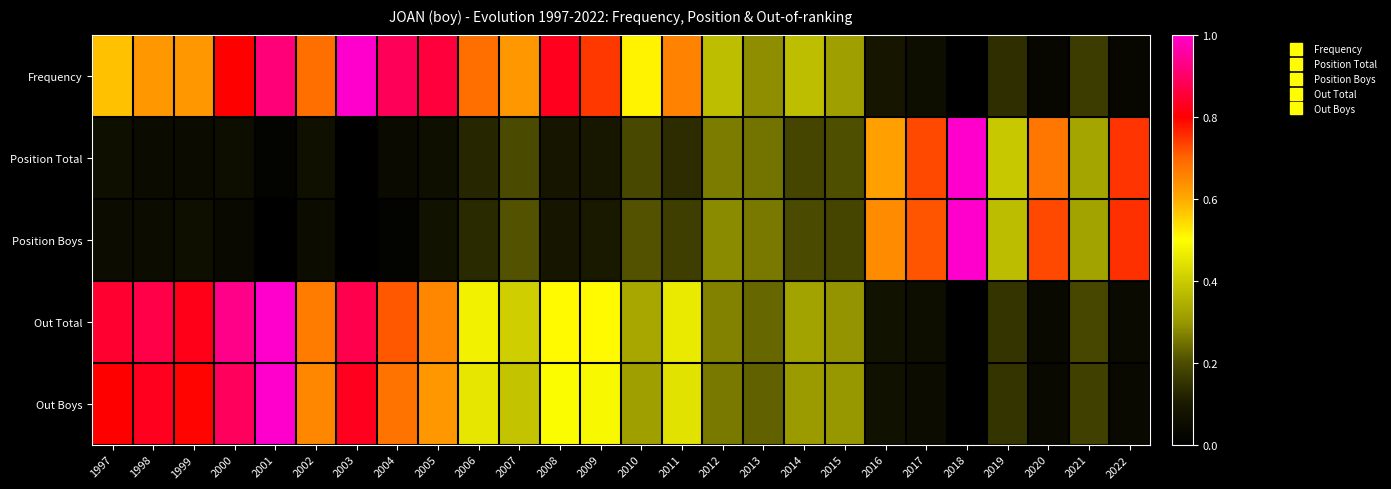

Between 1999 and 2020, which series saw the biggest shift?

Out Total